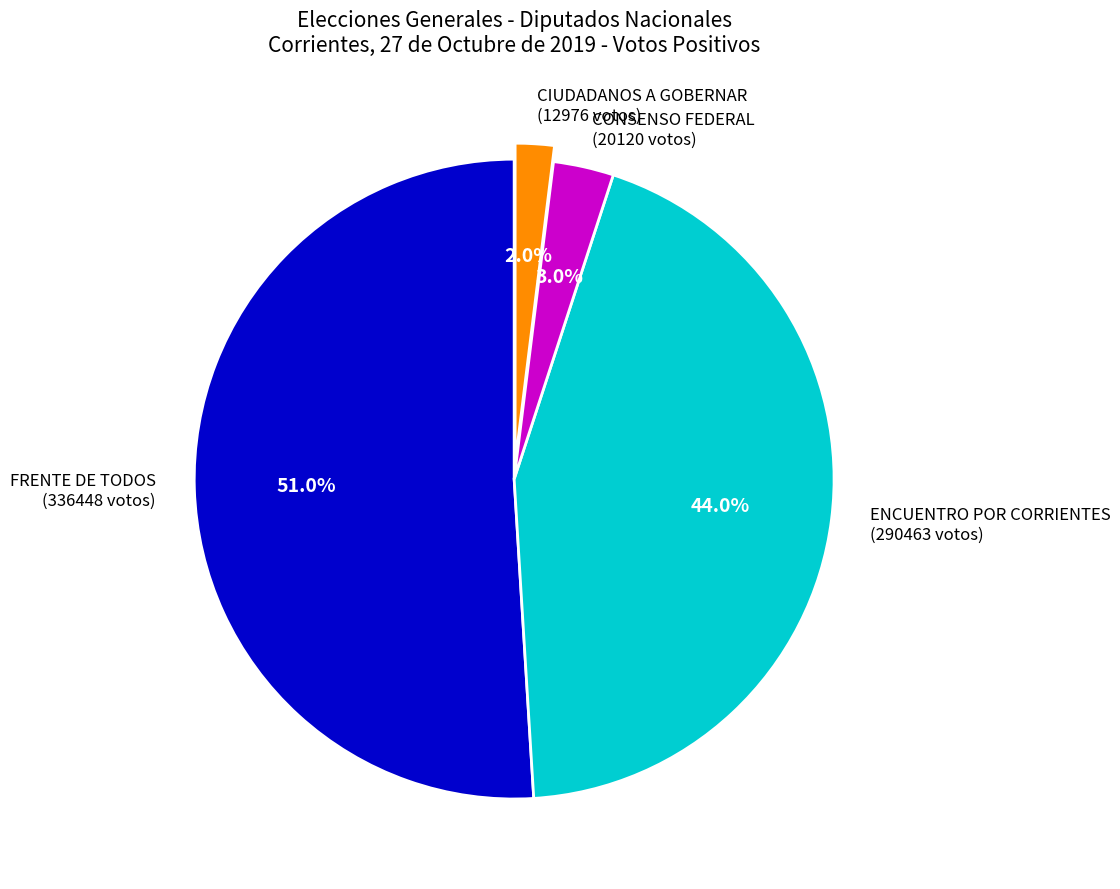

Do CIUDADANOS A GOBERNAR (12976 votos) and ENCUENTRO POR CORRIENTES (290463 votos) together represent more than half of the pie?

No